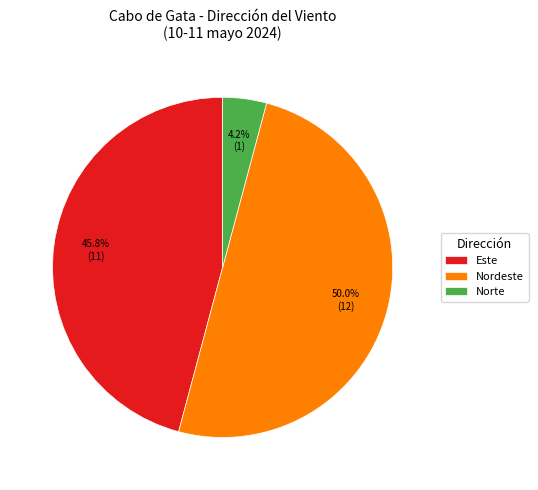

What is the smallest slice in the pie chart?

Norte